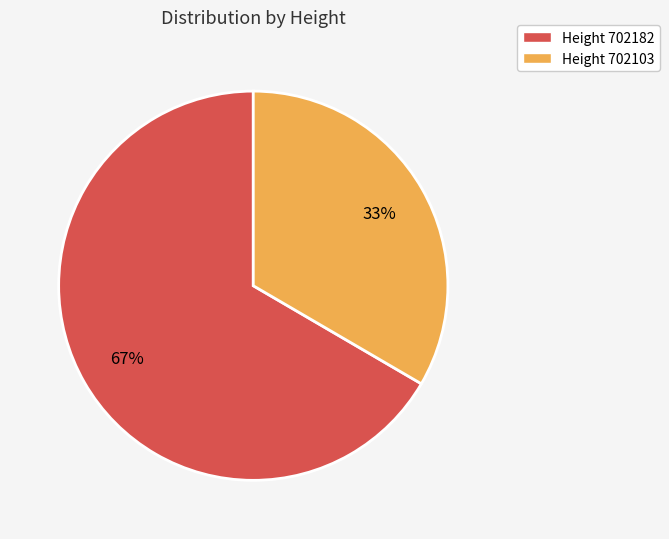

Is there any slice that represents more than half of the pie?

Yes